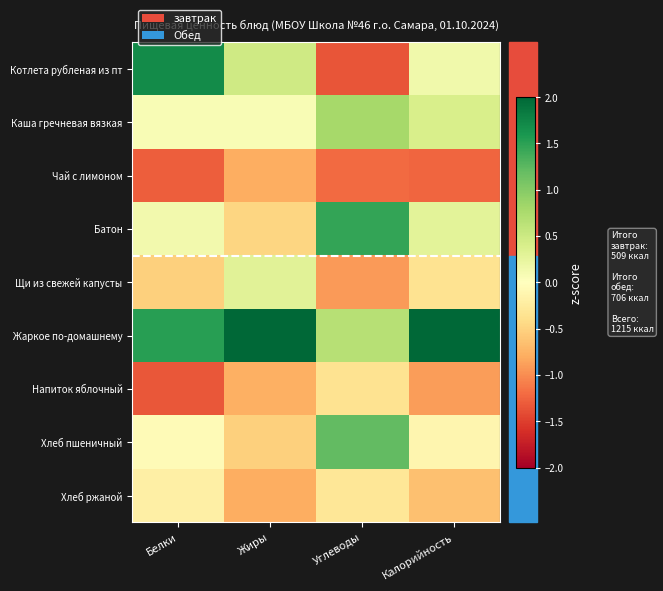

What is the minimum value shown in the chart?

-1.3